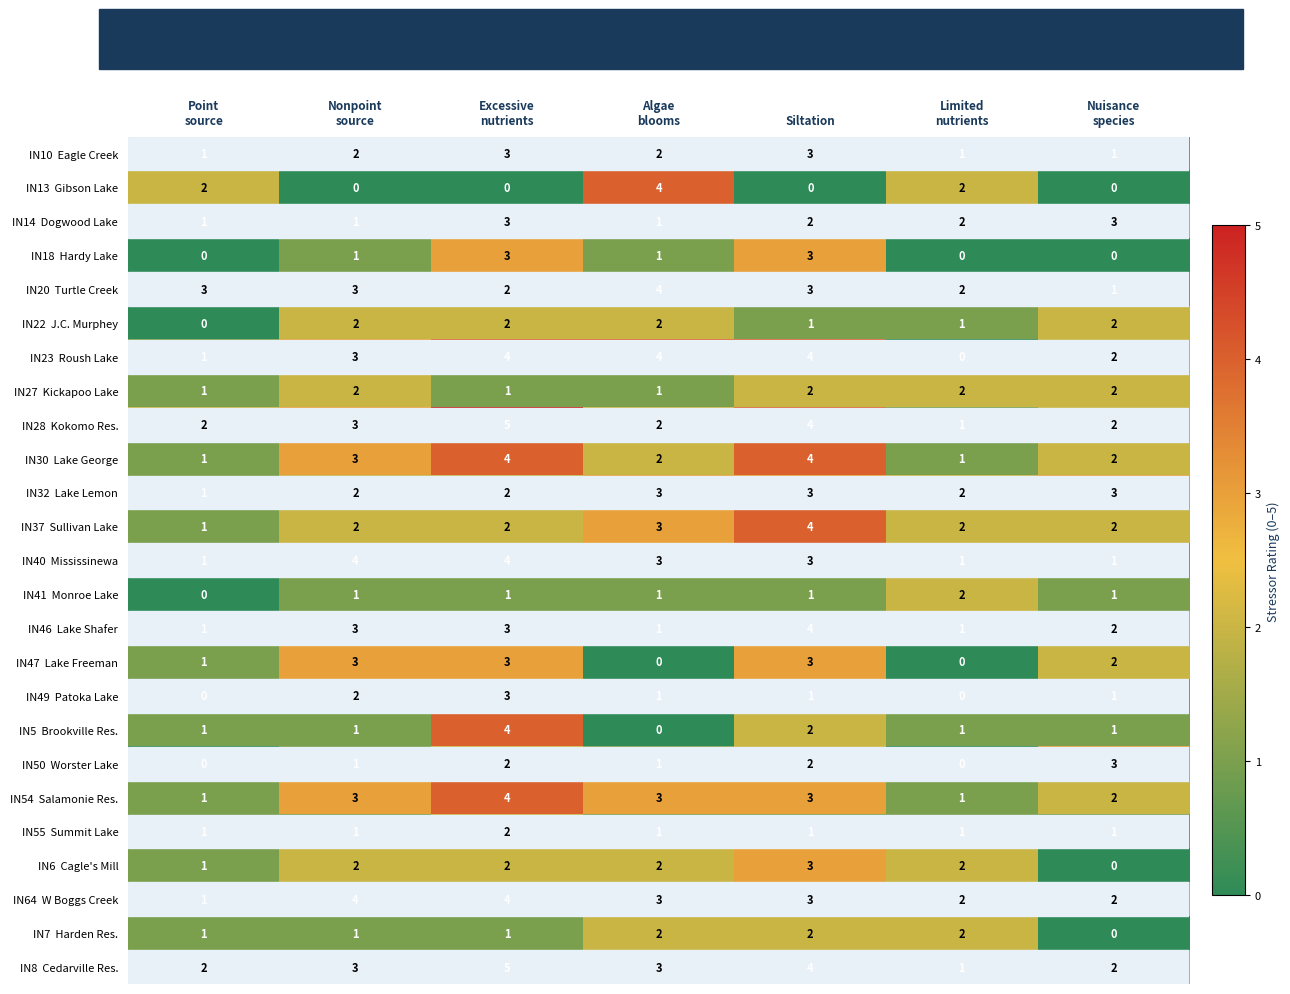

What is the difference between the highest and lowest values at Siltation?

4